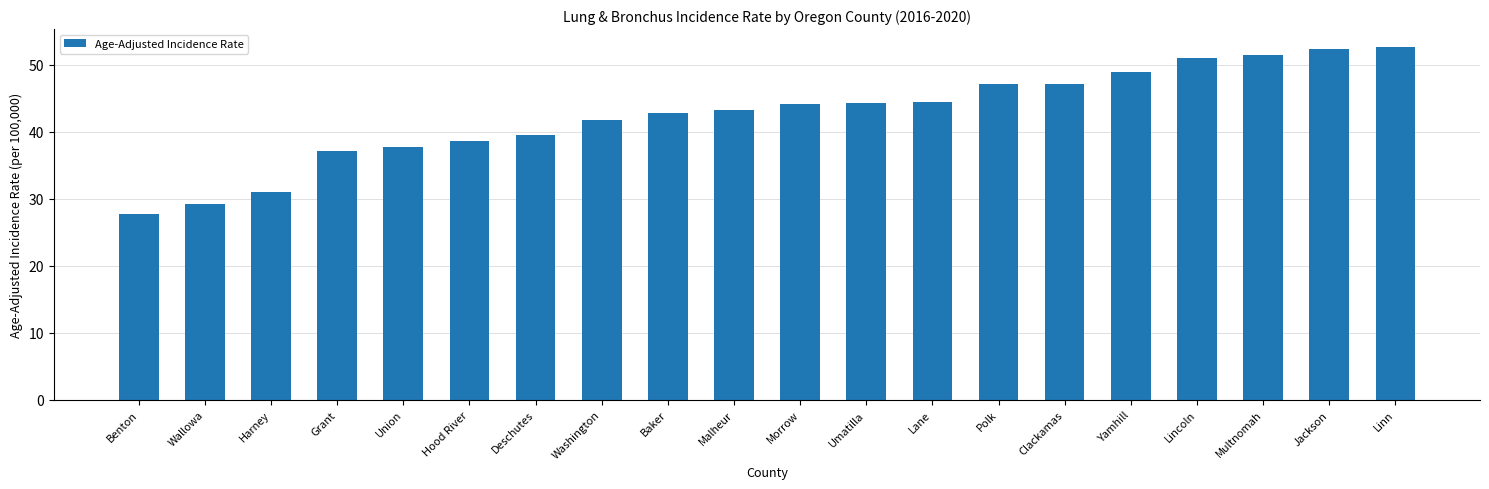

What is the sum of the values at Lane and Lincoln?

95.5